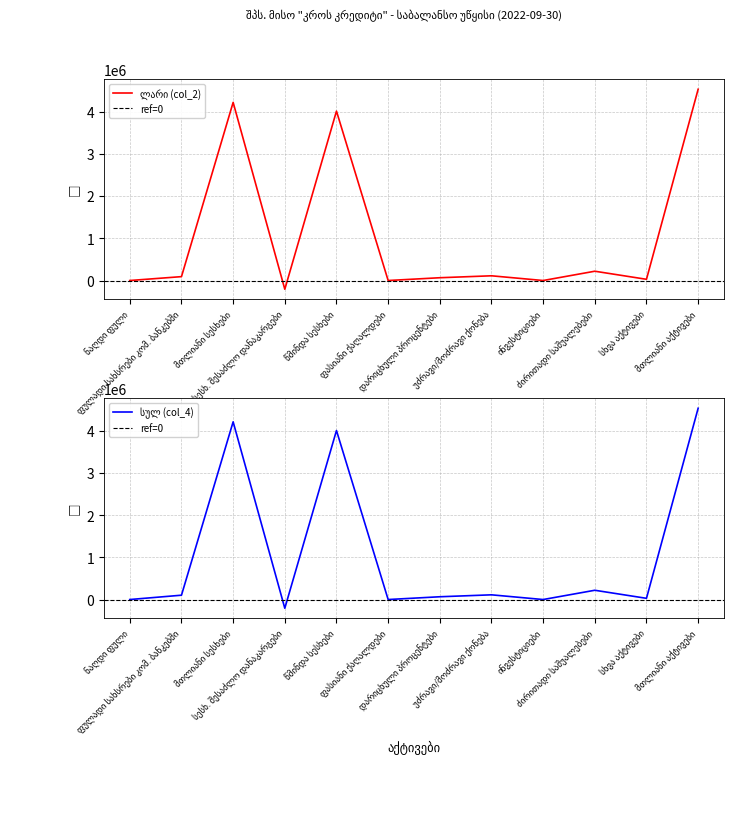

What is the minimum value for col_4?

-207072.1